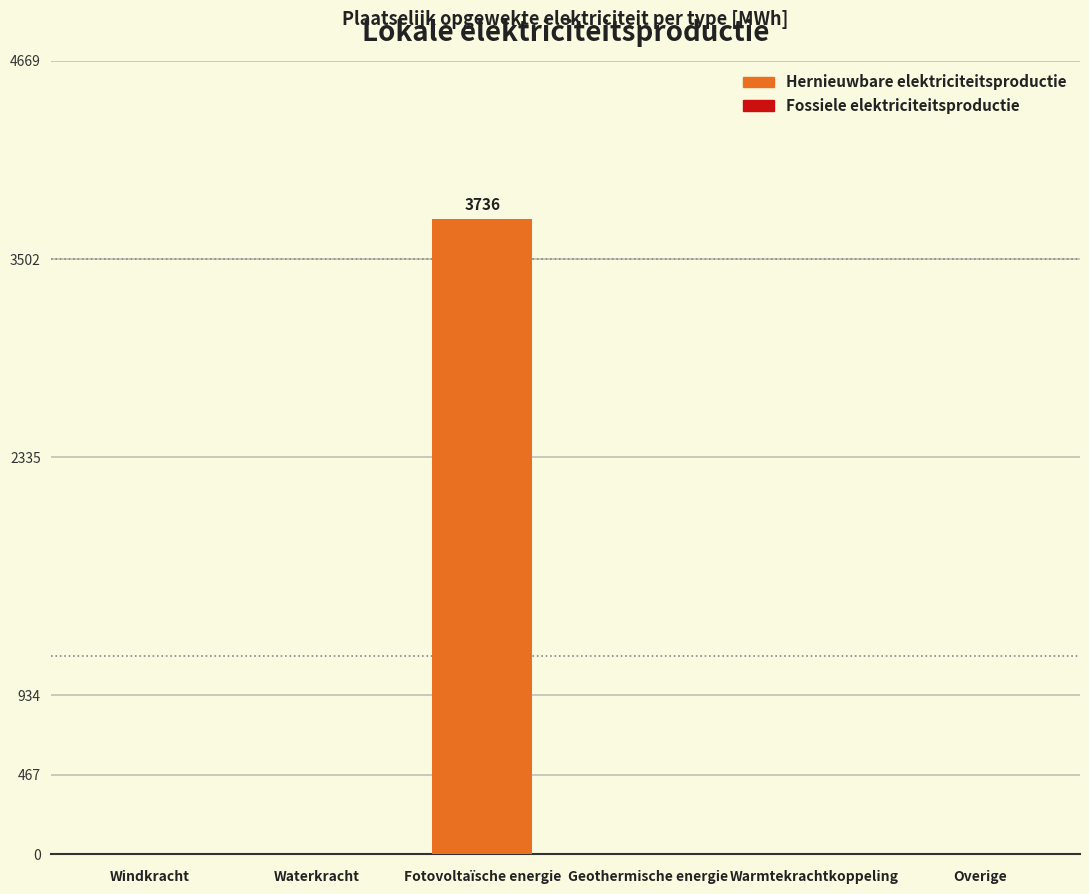

Which category has the highest value across all series?

Fotovoltaïsche energie